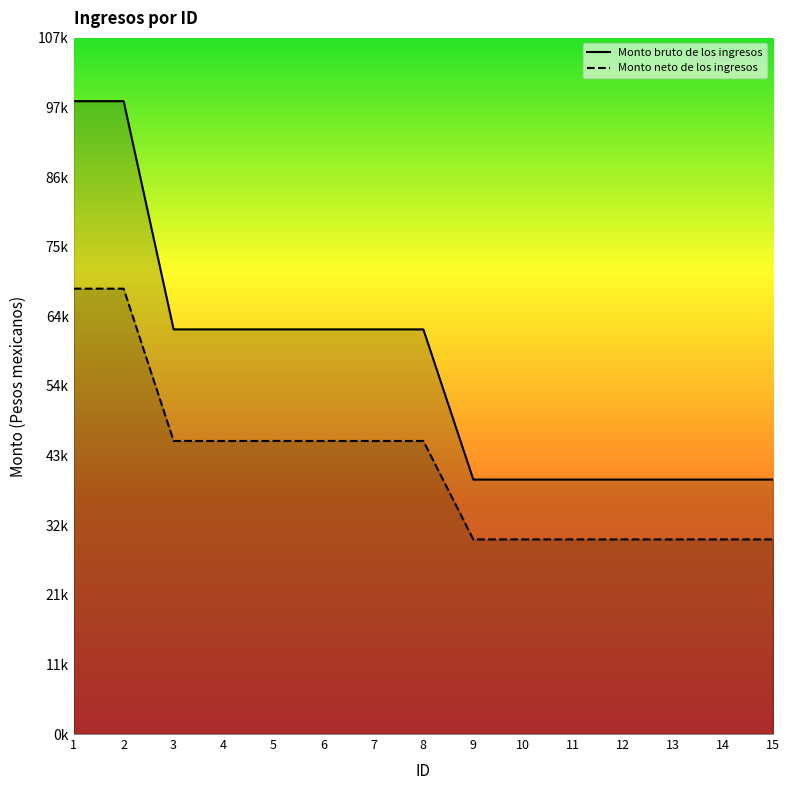

True or false: Monto neto de los ingresos and Monto bruto de los ingresos cross at least once.

False